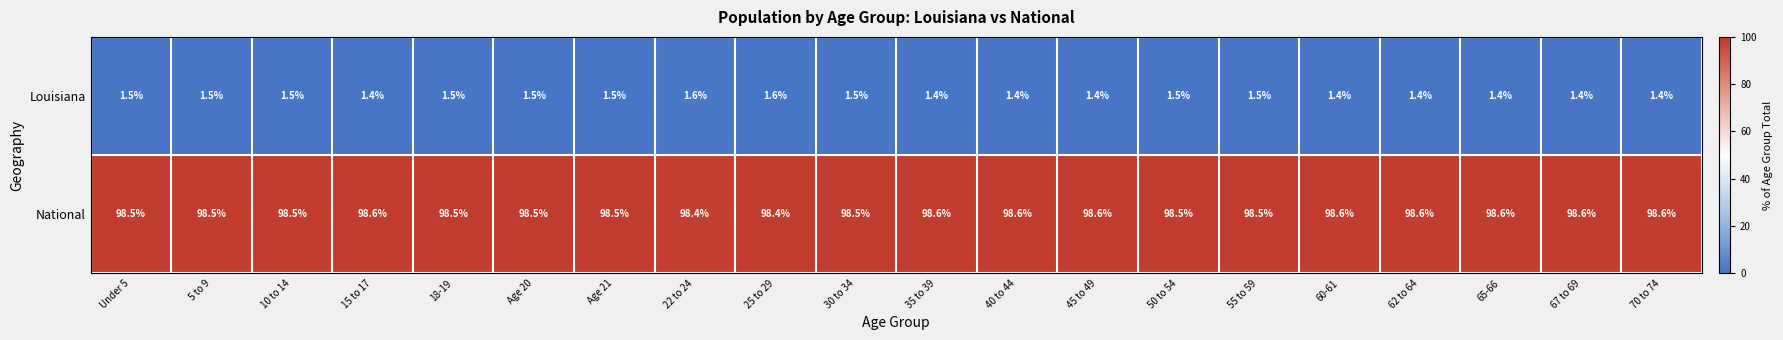

The value of Louisiana at 18-19 is 1.5. True or false?

True